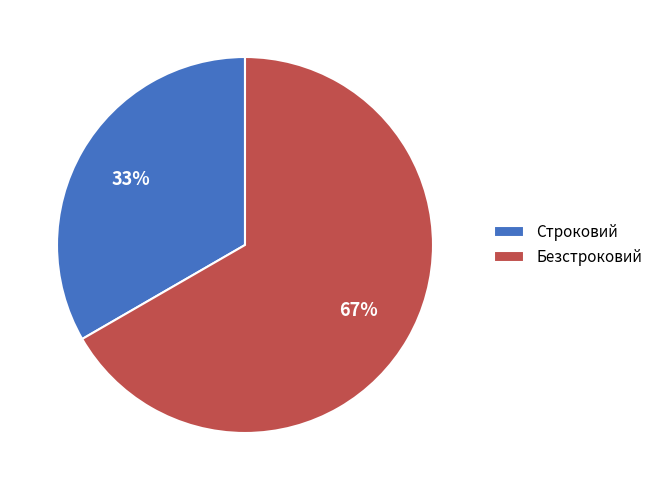

To the nearest percent, what portion does Строковий represent?

33%